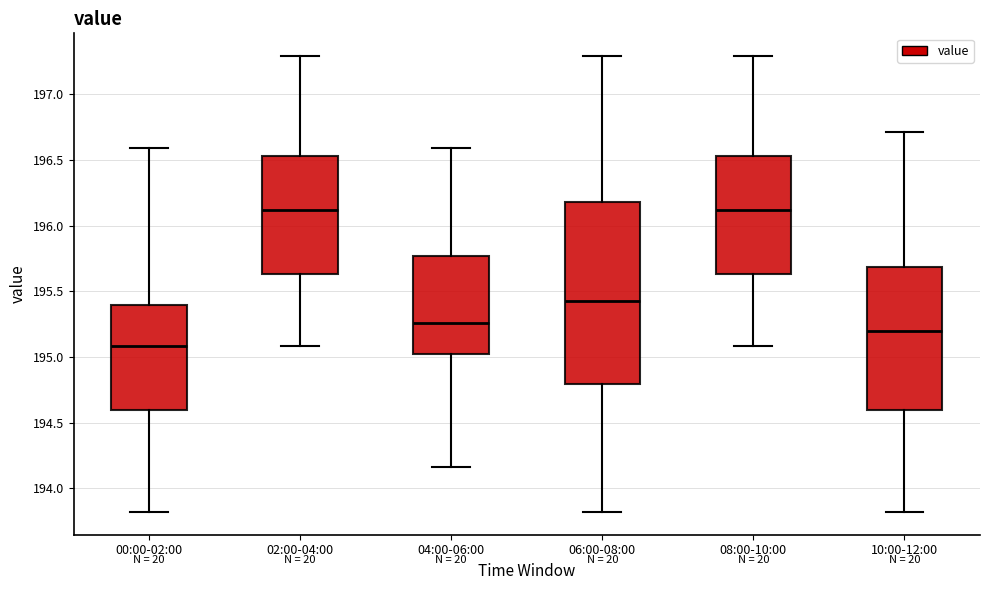

Reading left to right, read every box against the y-axis: the position of its median line, the range the box covers, and the ends of its whiskers. The values are not printed on the chart, so give them approximately, as read against the axis.

00:00-02:00: median 195.10, box 194.60 to 195.40, whiskers 193.80 to 196.60
02:00-04:00: median 196.10, box 195.65 to 196.55, whiskers 195.10 to 197.30
04:00-06:00: median 195.25, box 195.00 to 195.75, whiskers 194.15 to 196.60
06:00-08:00: median 195.45, box 194.80 to 196.20, whiskers 193.80 to 197.30
08:00-10:00: median 196.10, box 195.65 to 196.55, whiskers 195.10 to 197.30
10:00-12:00: median 195.20, box 194.60 to 195.70, whiskers 193.80 to 196.70